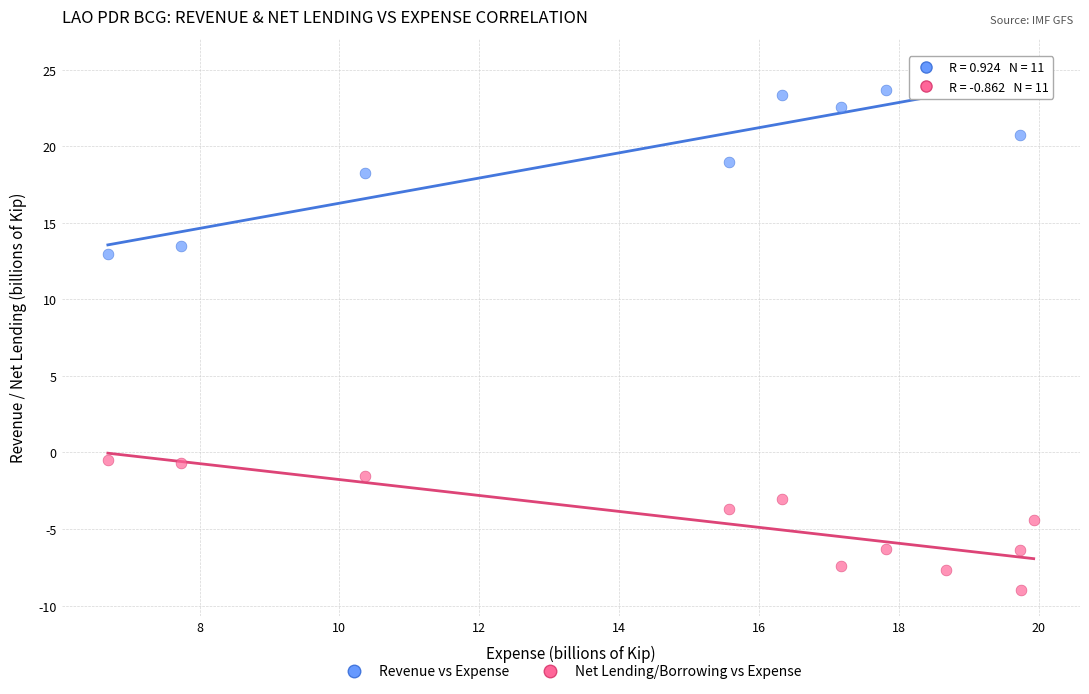

Across all series, what Y value is closest to 8?

13.0